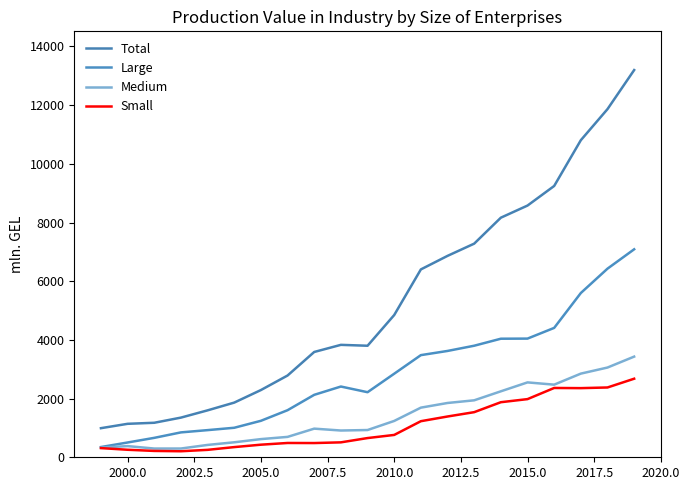

How many categories are shown in the chart?

21